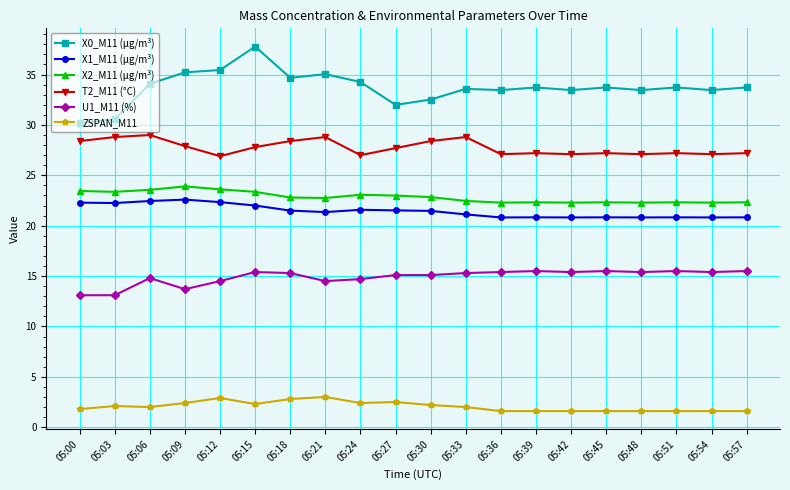

The T2_M11 (°C) series shows 28.4 at 05:00. True or false?

True